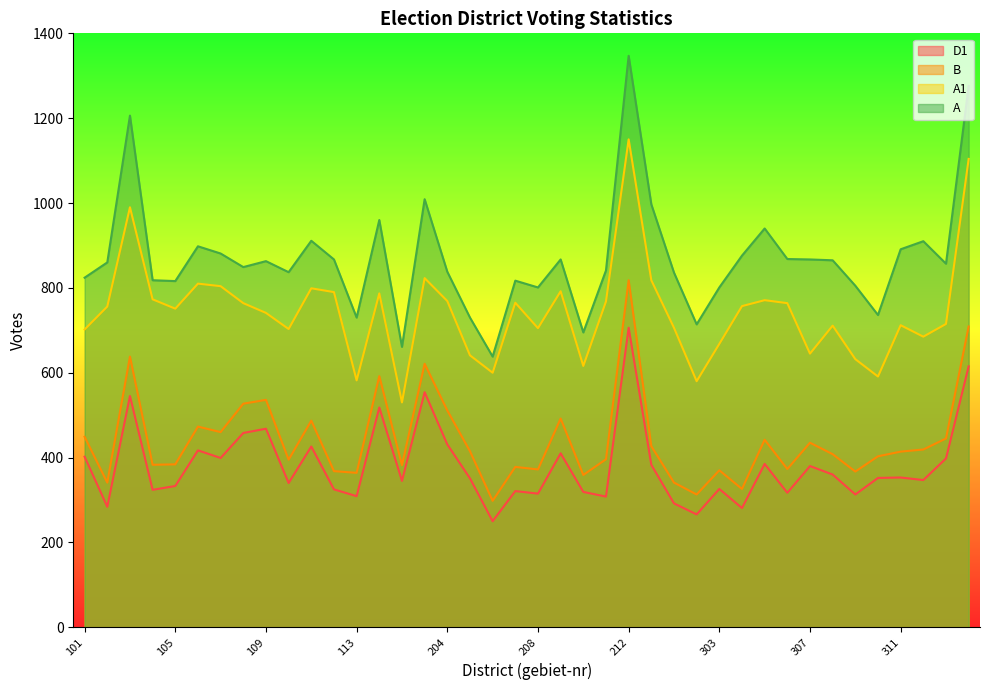

At which label is D1 closest to 478?

109